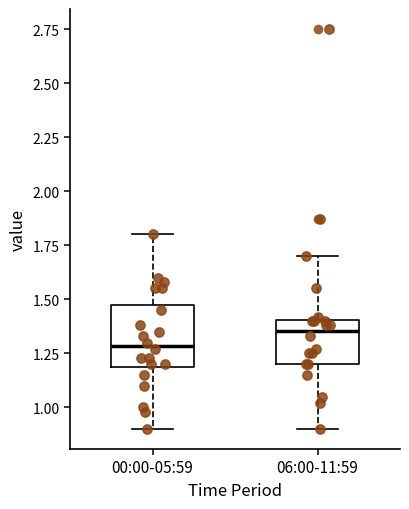

Reading left to right, read every box against the y-axis: the position of its median line, the range the box covers, and the ends of its whiskers. The values are not printed on the chart, so give them approximately, as read against the axis.

00:00-05:59: median 1.30, box 1.20 to 1.50, whiskers 0.90 to 1.80
06:00-11:59: median 1.35, box 1.20 to 1.40, whiskers 0.90 to 1.70